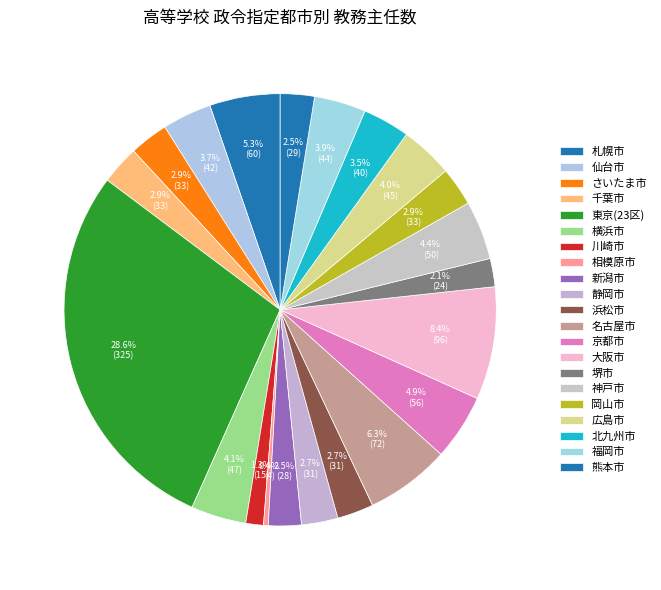

What is the change in value from 新潟市 to 浜松市?

+3